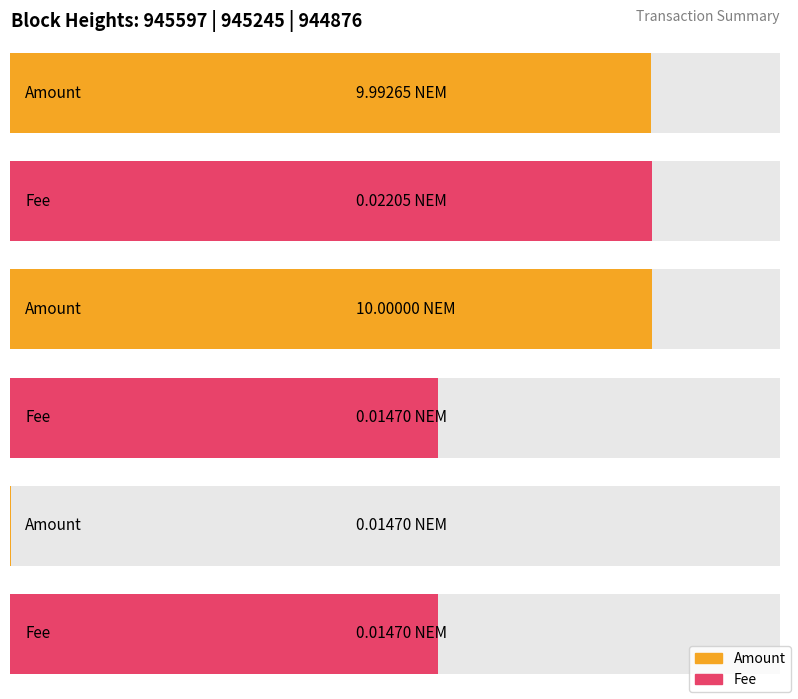

How many bars are there in each group?

2